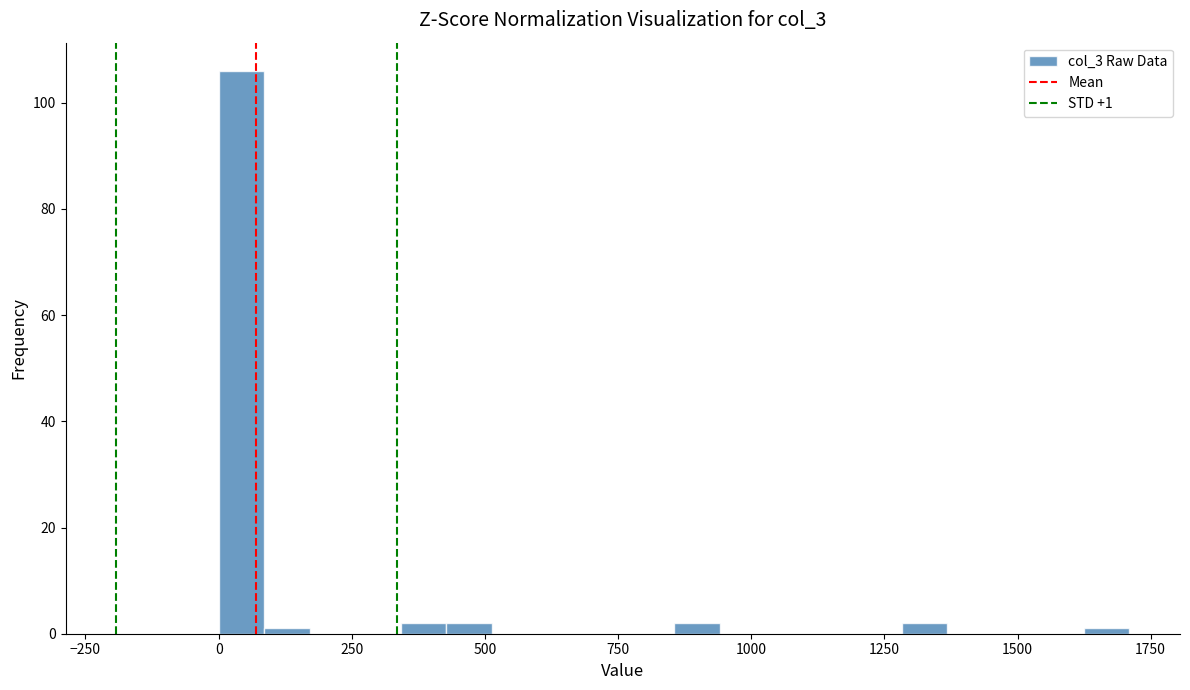

Read against the x-axis, roughly where is the centre of the tallest bar?

50